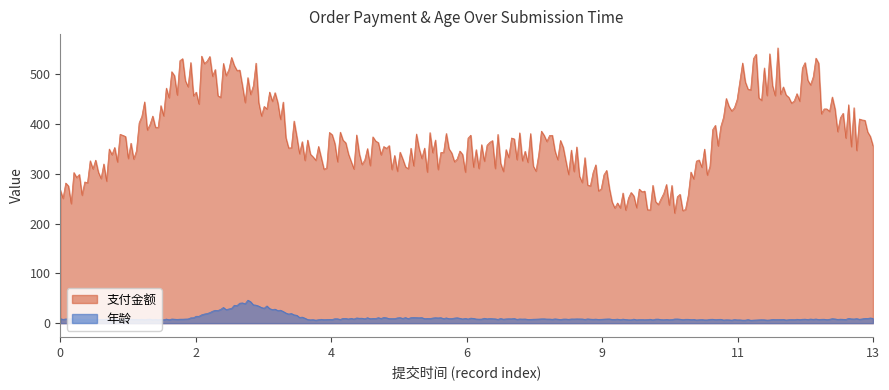

The value of 年龄 at 2025-06-29 19:10 is 6. True or false?

False